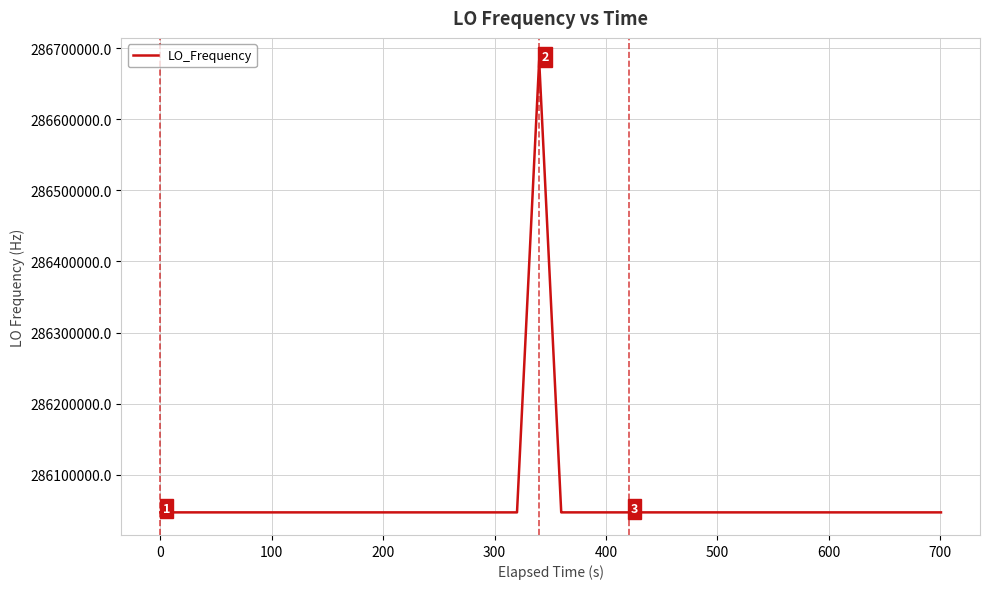

What is the maximum value shown in the chart?

286682704.0